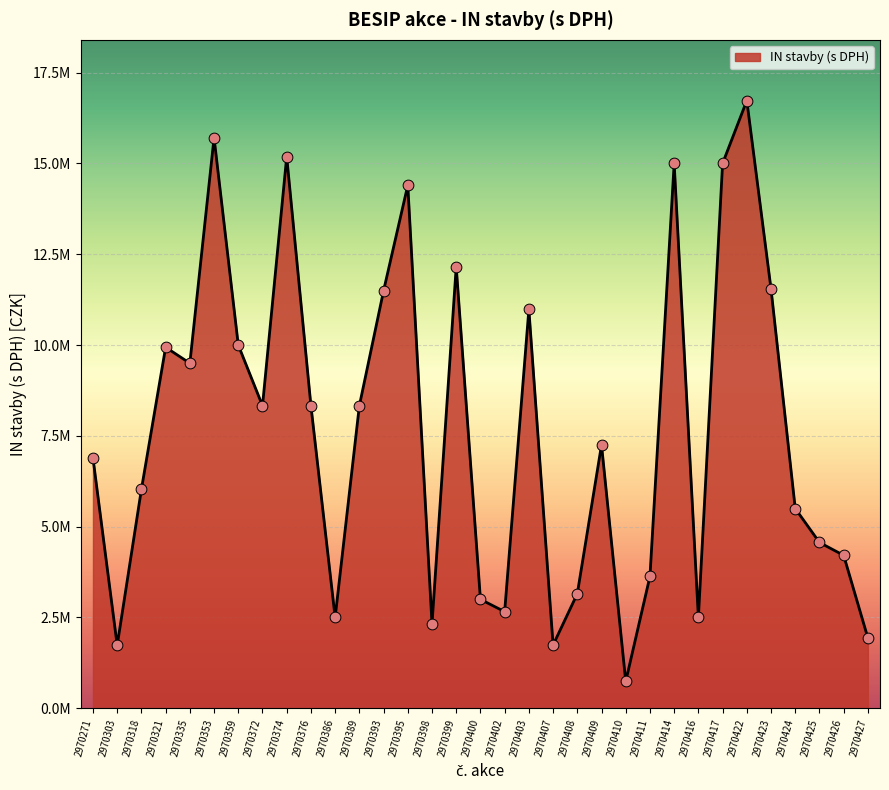

What is the ratio of the value at 2970318 to the value at 2970393?

0.5